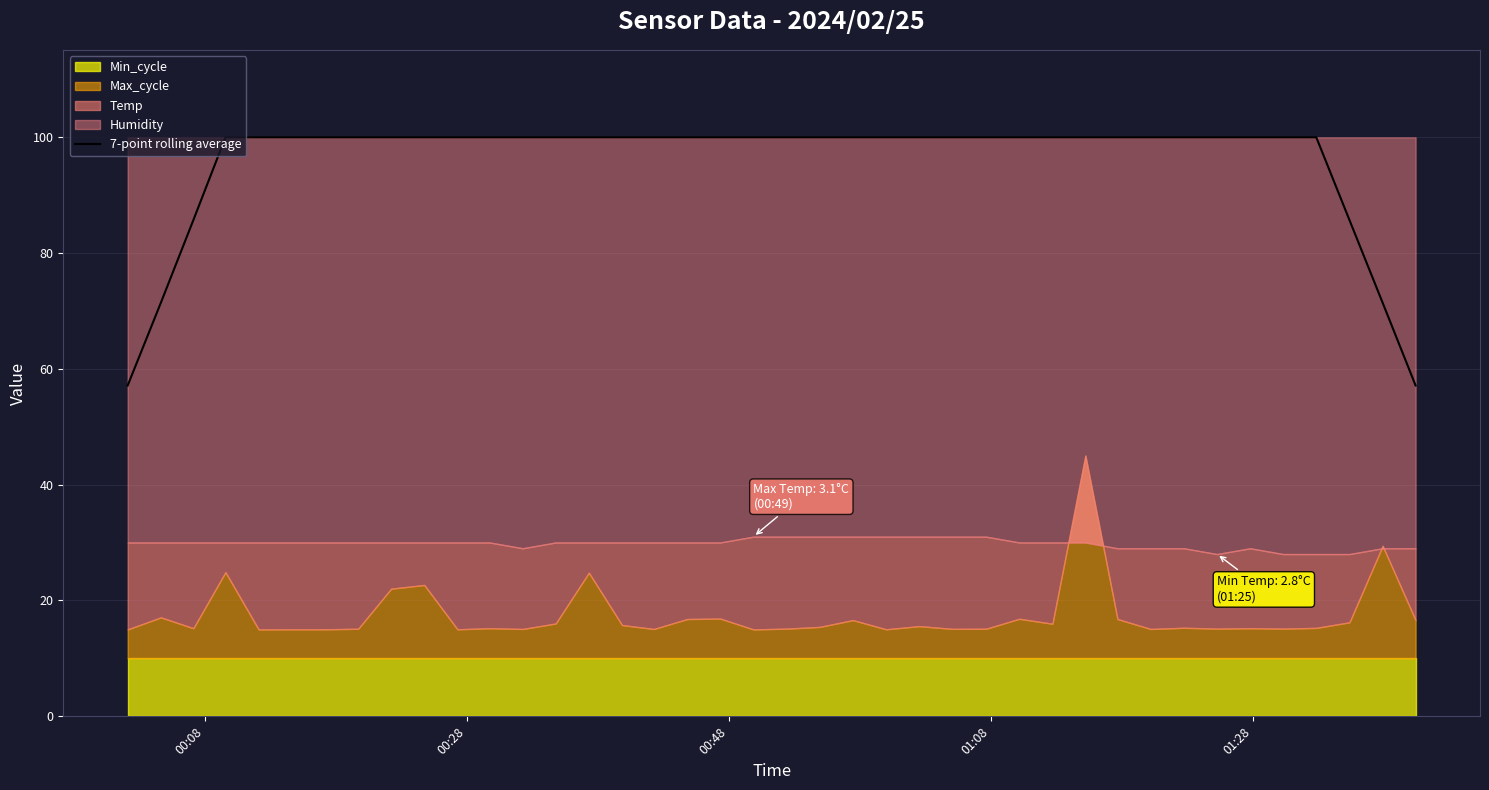

What is the highest value of the 7-point rolling average series?

99.9